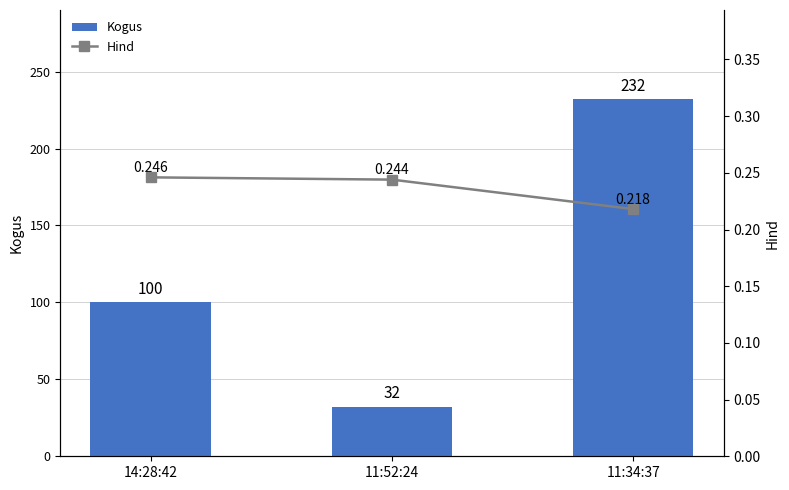

What is the average value of the Kogus series?

121